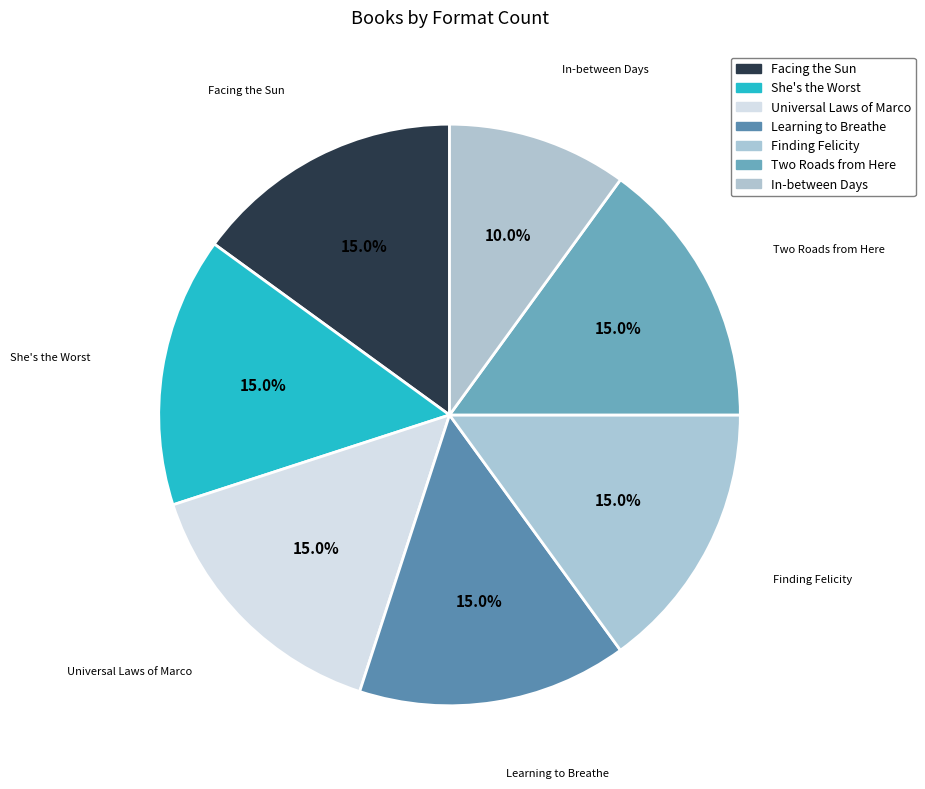

How many segments does this pie chart have?

7